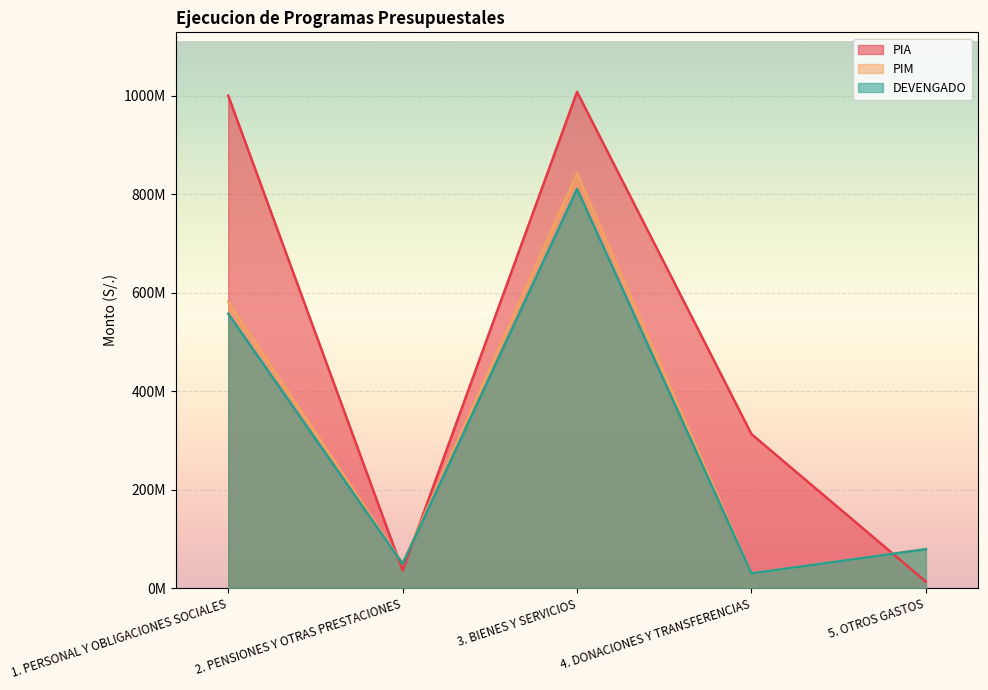

At how many categories does at least one series exceed 536856825?

2